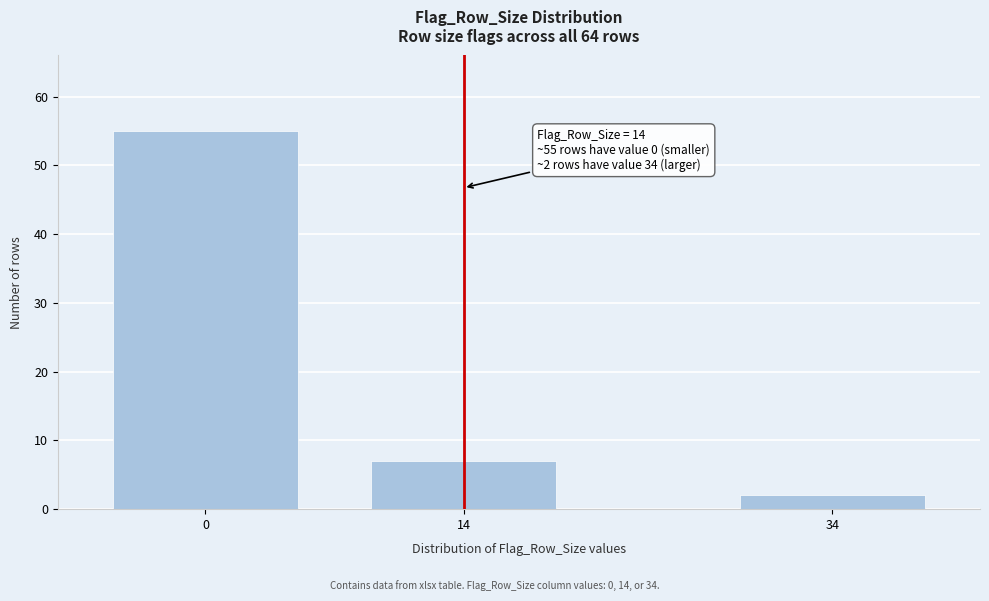

Reading left to right, what are all the values shown in this chart?

0=55	14=7	34=2